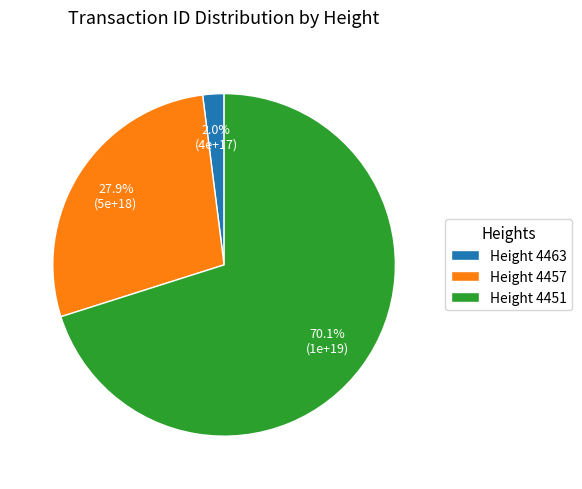

Rank the categories by value from lowest to highest.

Height 4463, Height 4457, Height 4451